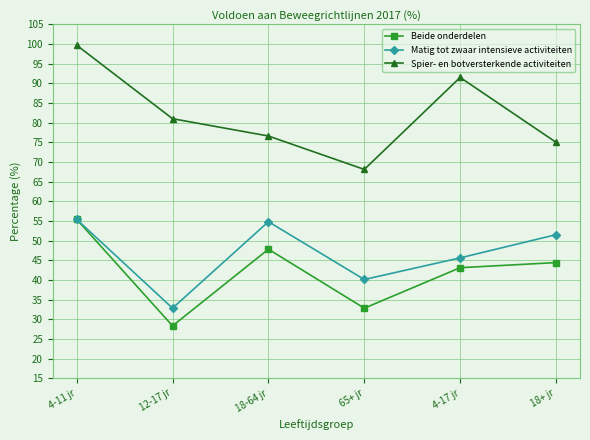

Is this an area chart (filled region under the line)?

No